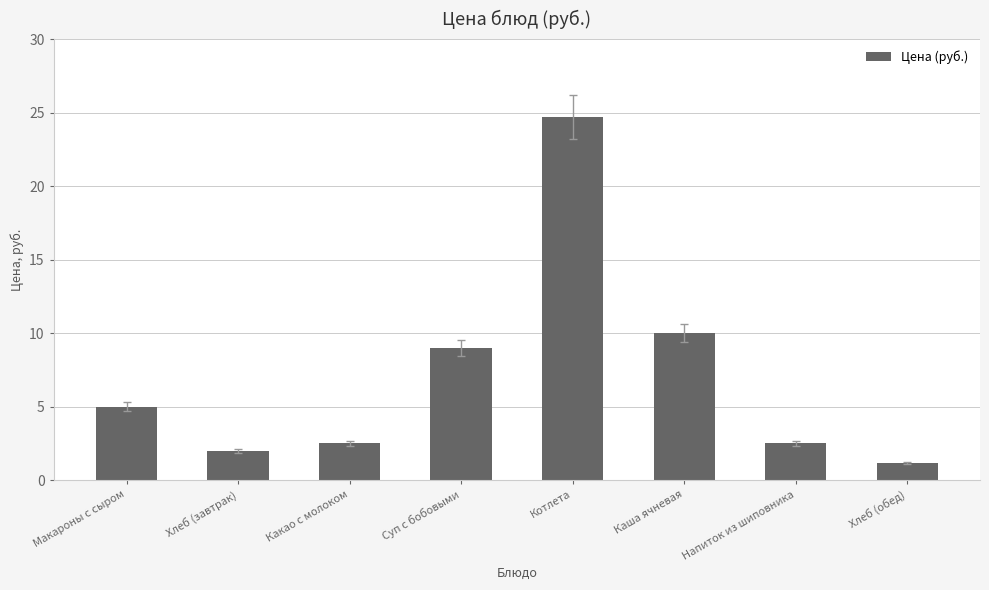

At which category does the chart reach its minimum across all series?

Хлеб (обед)